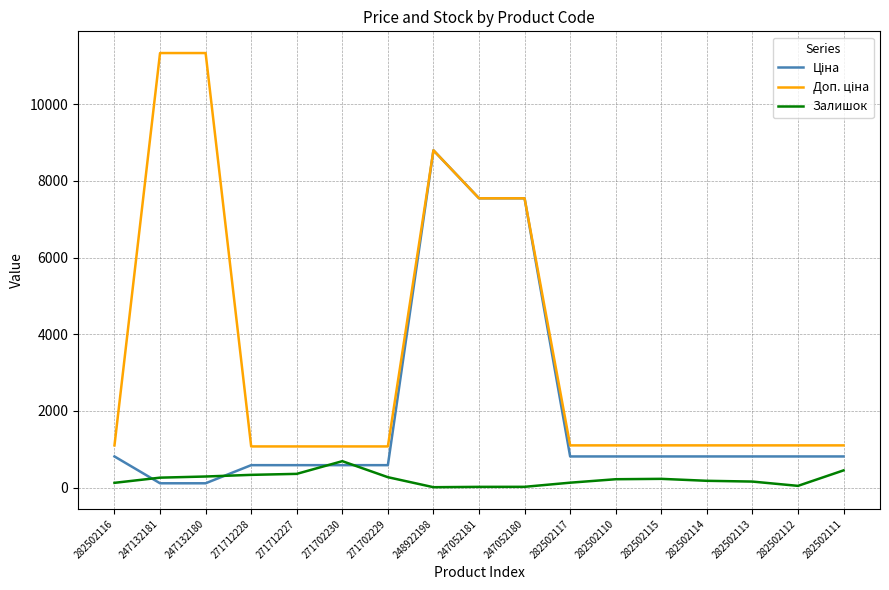

True or false: Залишок has a value of 21.0 at 247052180.

True